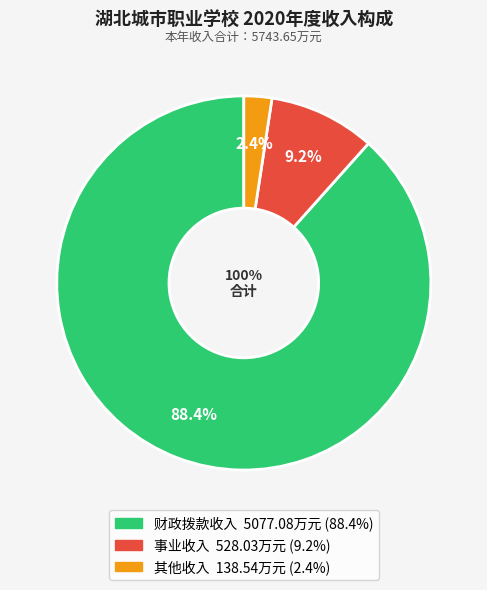

How many slices are in this pie chart?

3